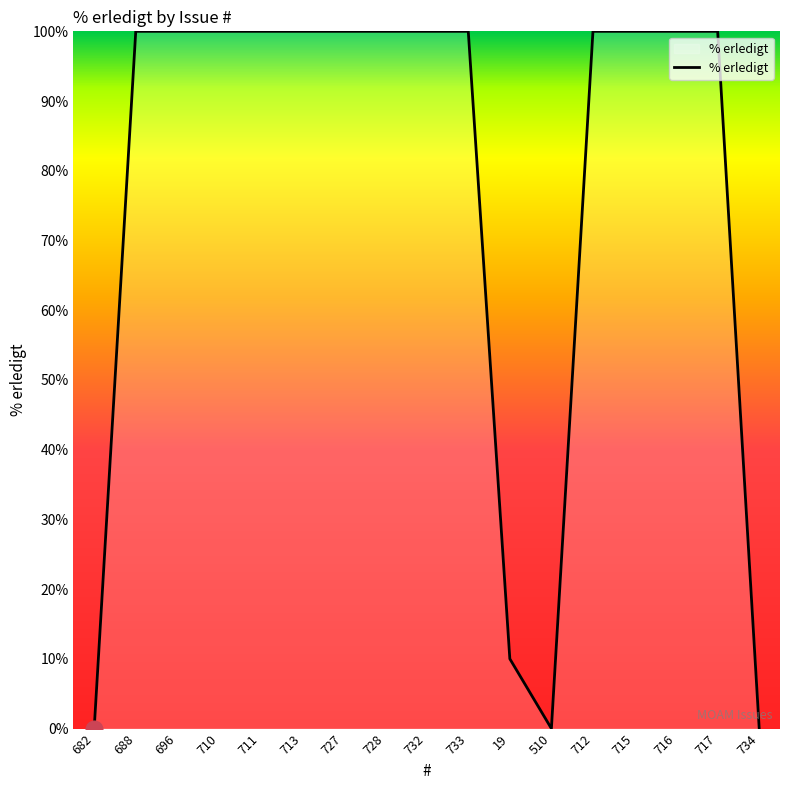

What is the greatest value displayed?

100